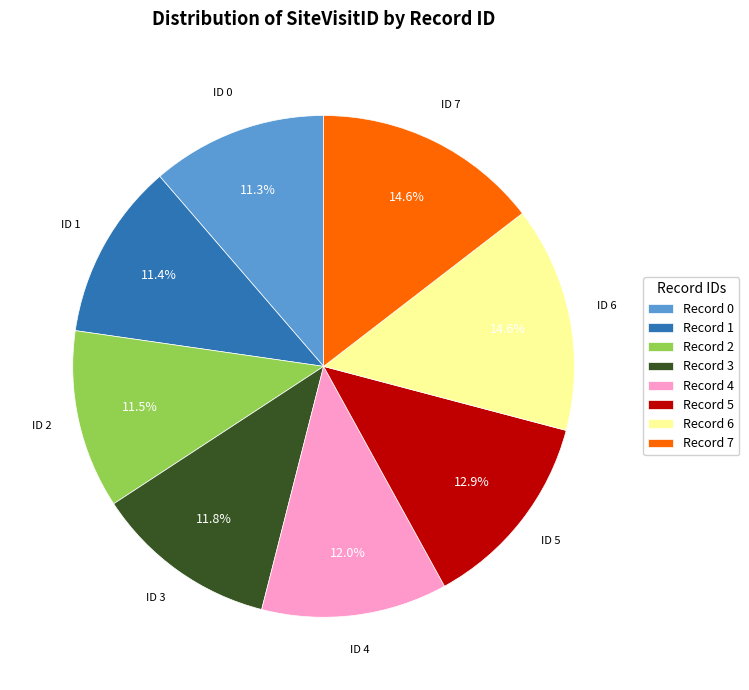

How many slices are in this pie chart?

8